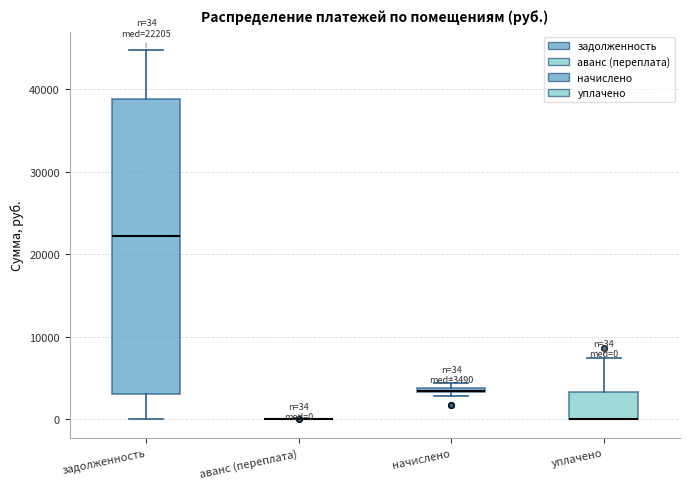

Which box is the tallest, from its lower edge to its upper edge?

задолженность